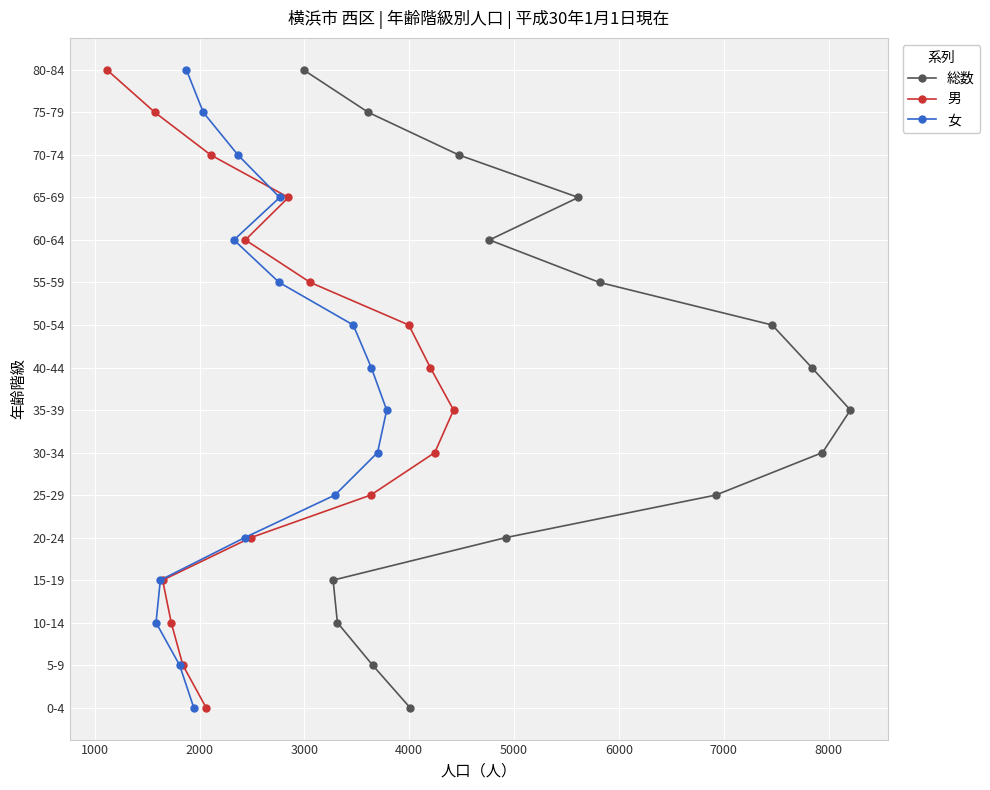

What position from the right is 11?

5